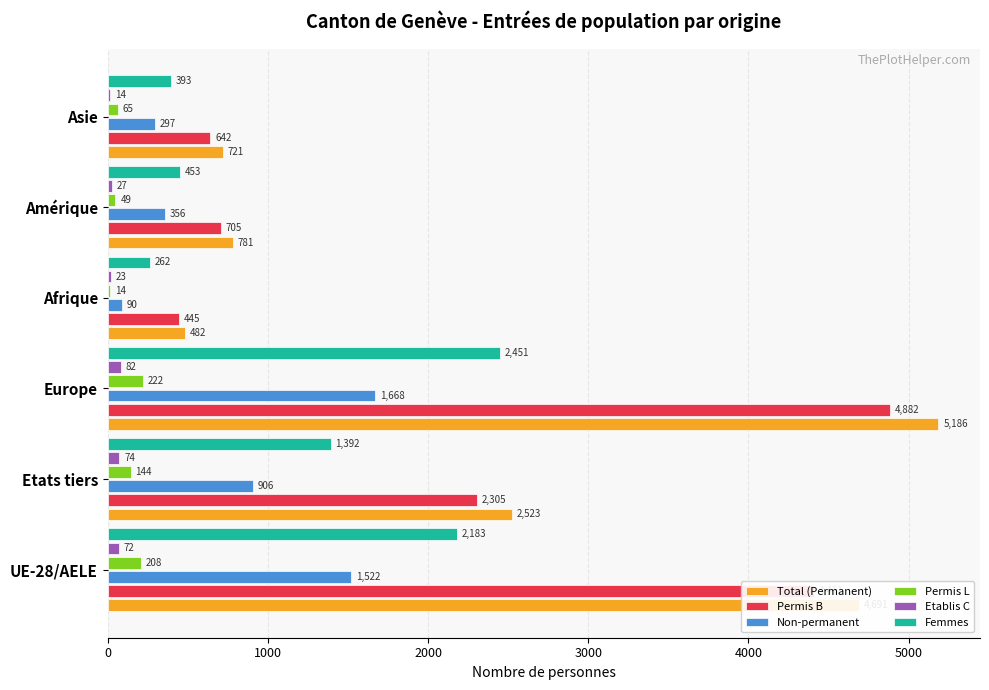

At which category is the sum across all series the highest?

Europe